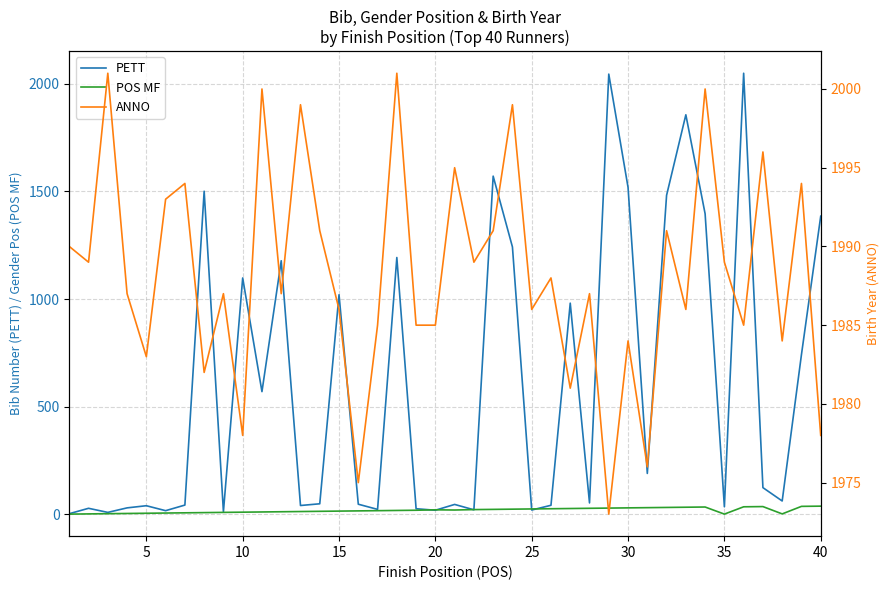

What is the sum of the POS MF values at 35 and 30?

31